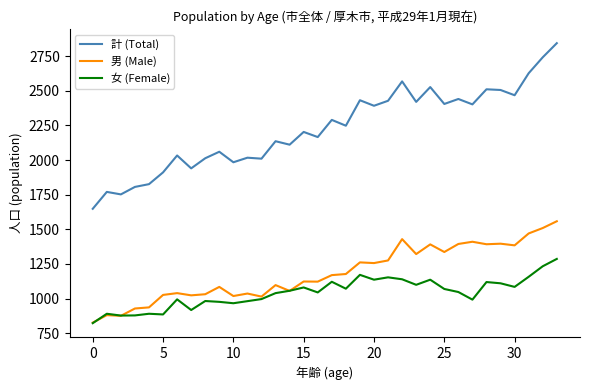

What is the lowest value of the 女 (Female) series?

822